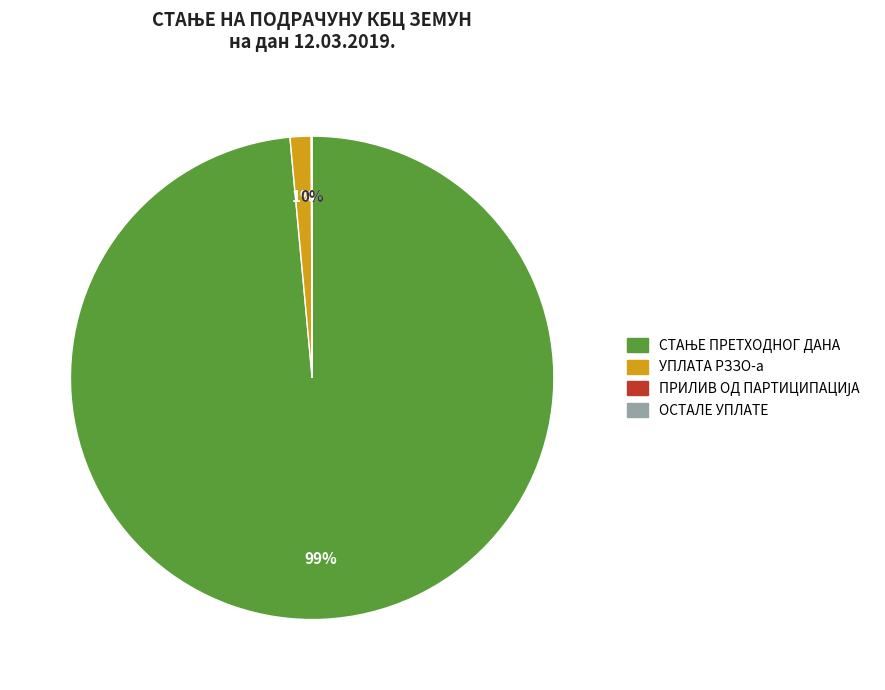

Which slice is the smallest?

ОСТАЛЕ УПЛАТЕ